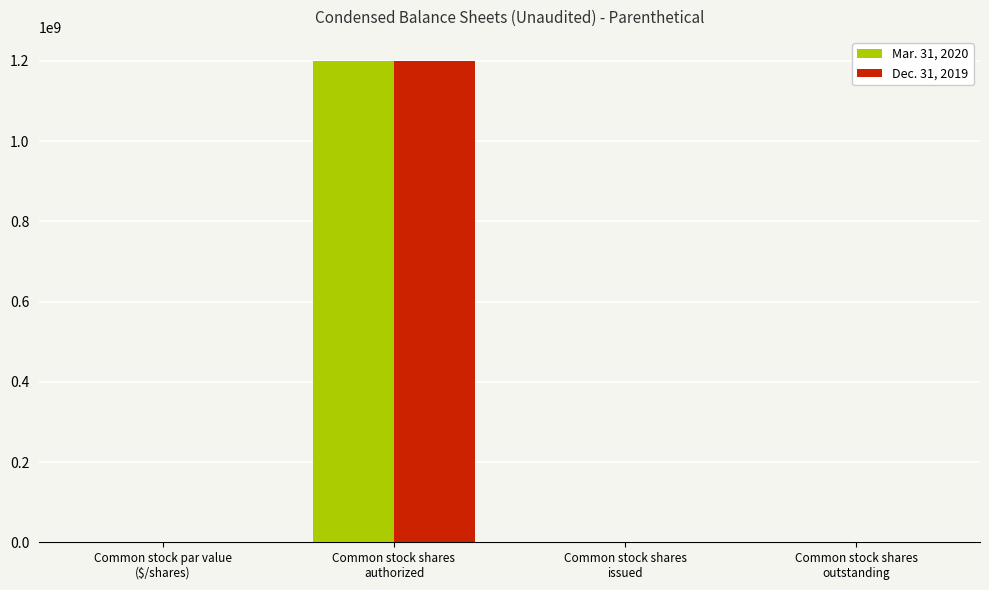

How many data points does each series have?

4